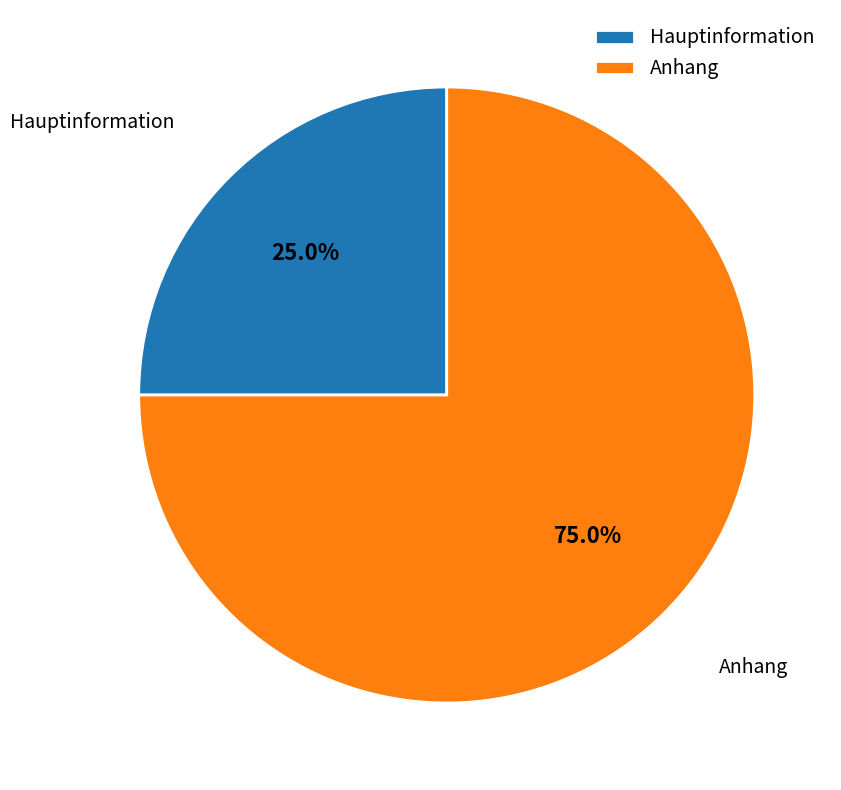

What is the ratio of the value at Anhang to the value at Hauptinformation?

3.0